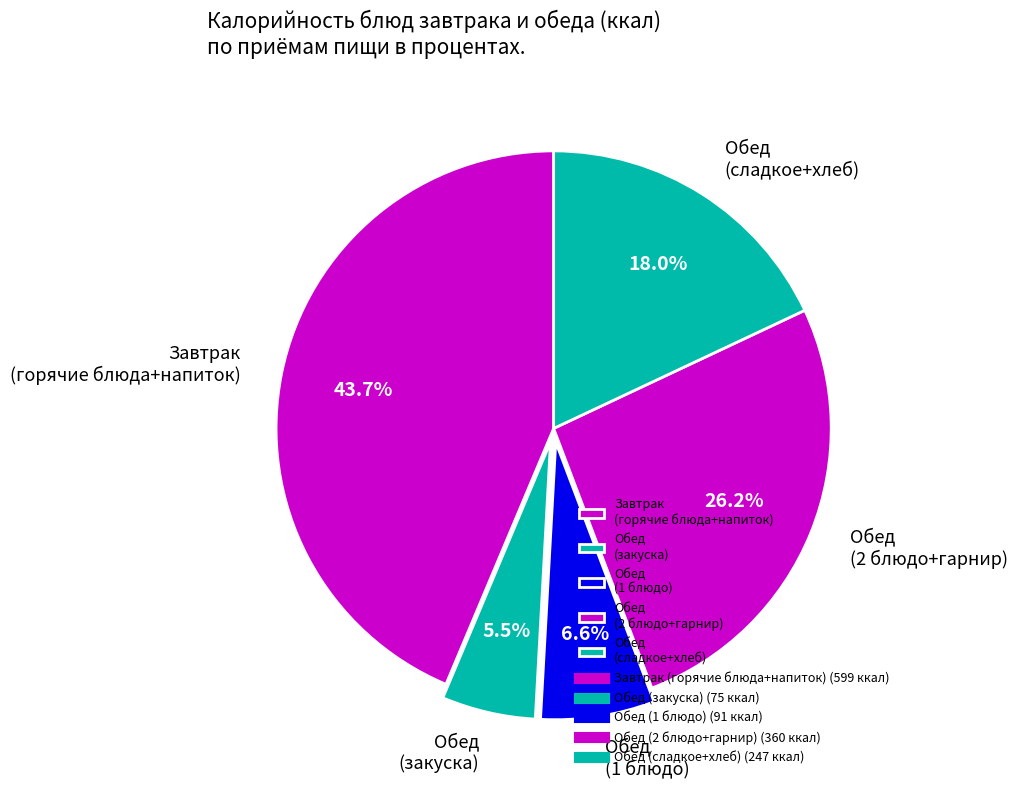

To the nearest percent, what is the average slice percentage?

20%